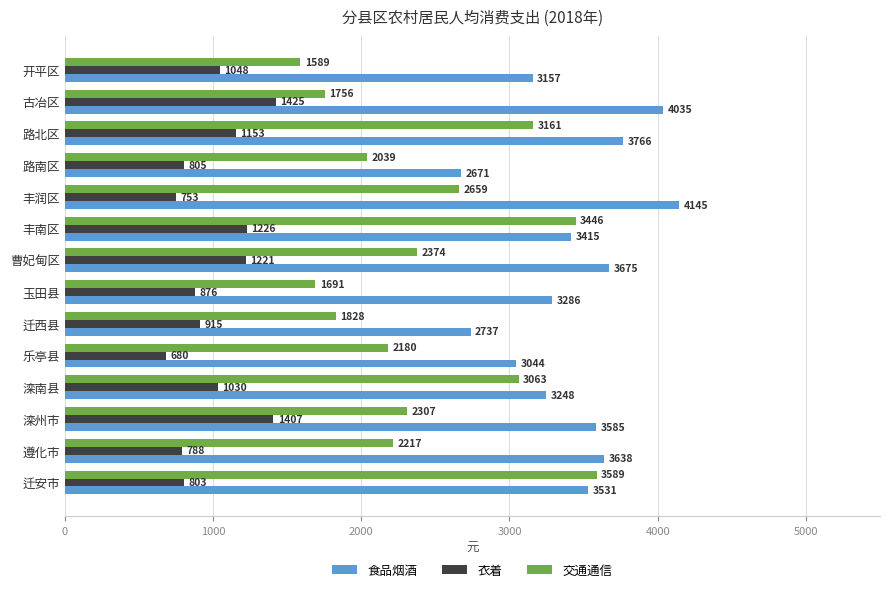

How many categories are shown in the chart?

14